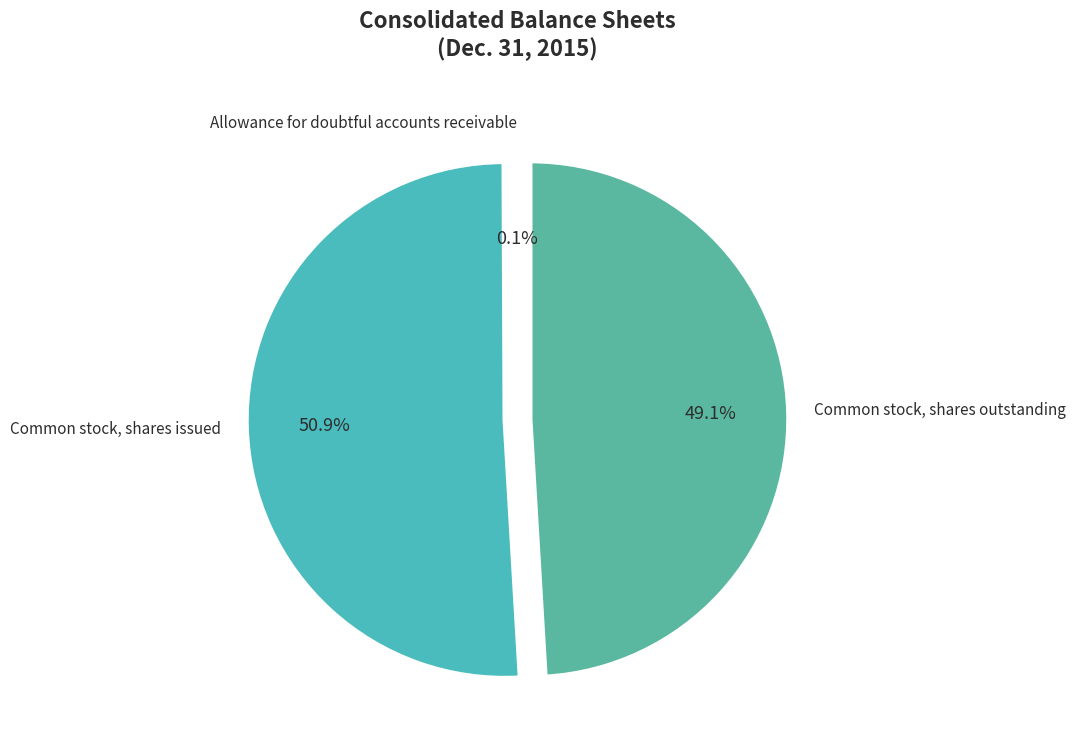

Which category has the biggest portion of the pie?

Common stock, shares issued